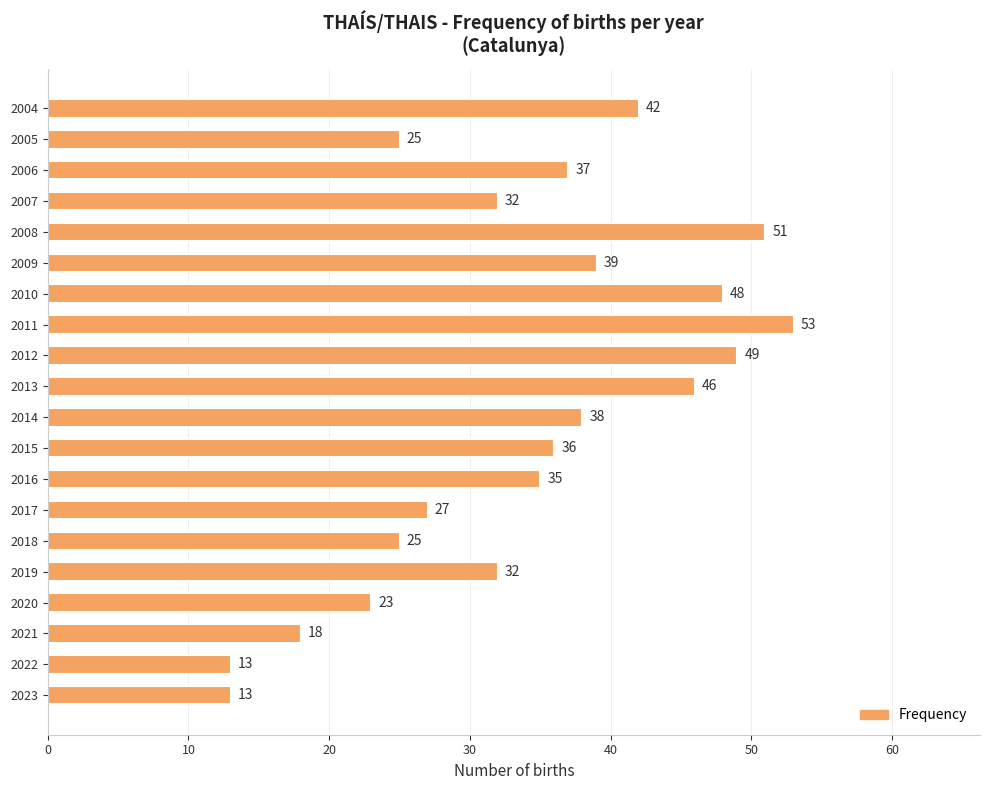

What is the approximate value at 2016, to the nearest 5?

35